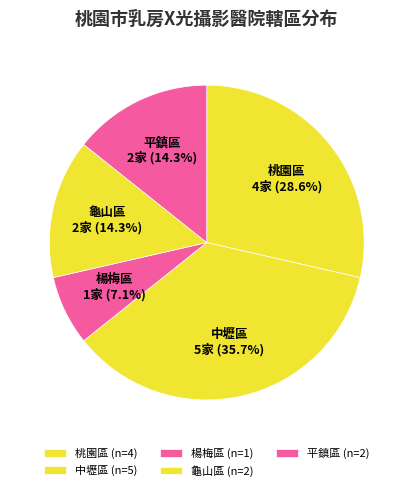

What percentage do 龜山區 and 平鎮區 together represent?

28.6%